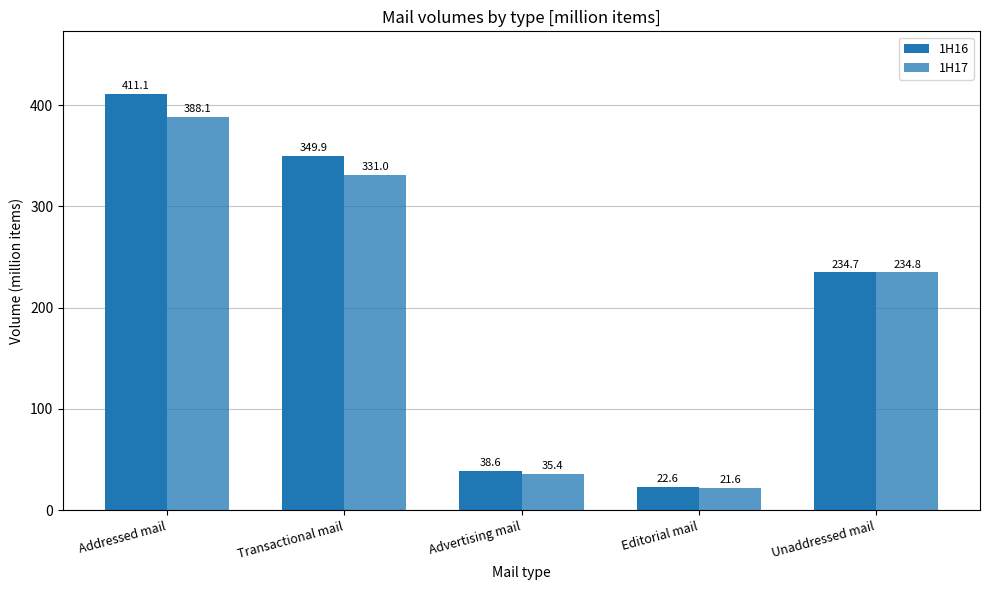

What is the difference between the second highest and minimum values in the 1H17 series?

309.4